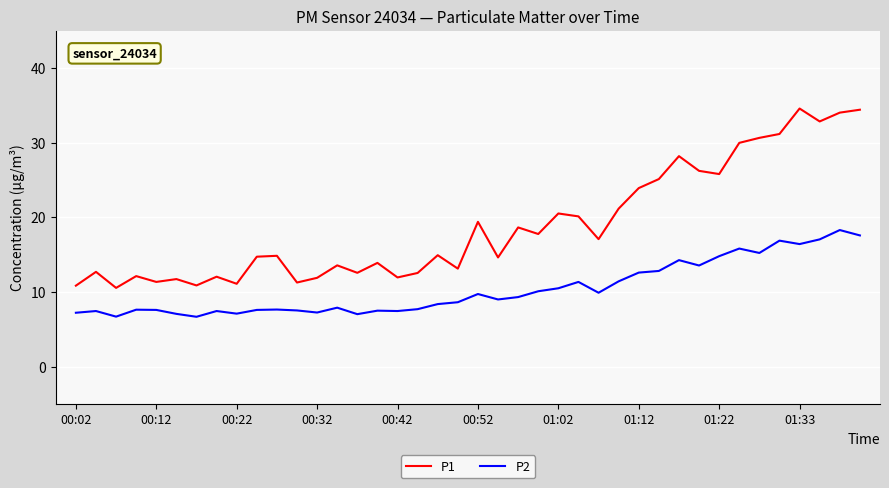

True or false: P1 and P2 cross at least once.

False